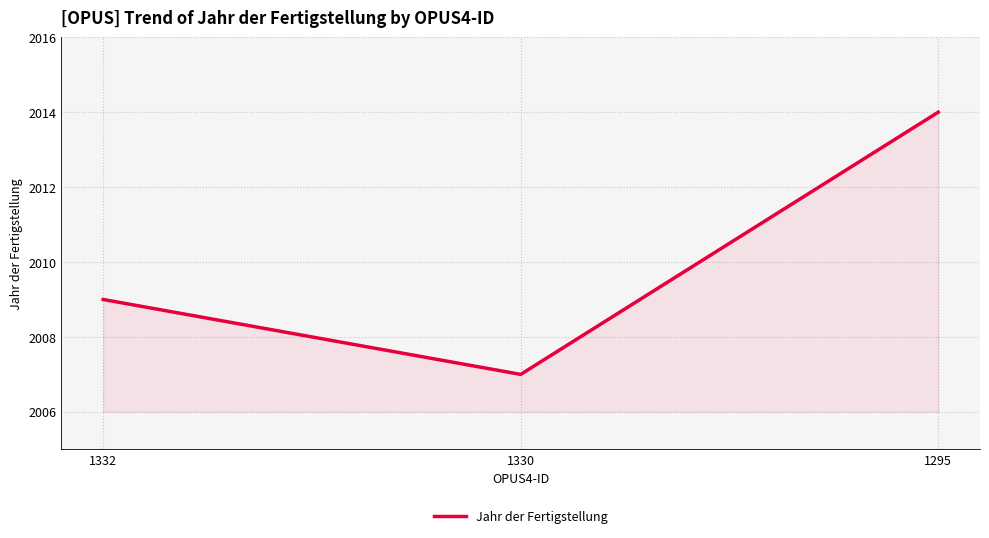

Reading right to left, what are all the values shown in this chart?

2014	2007	2009